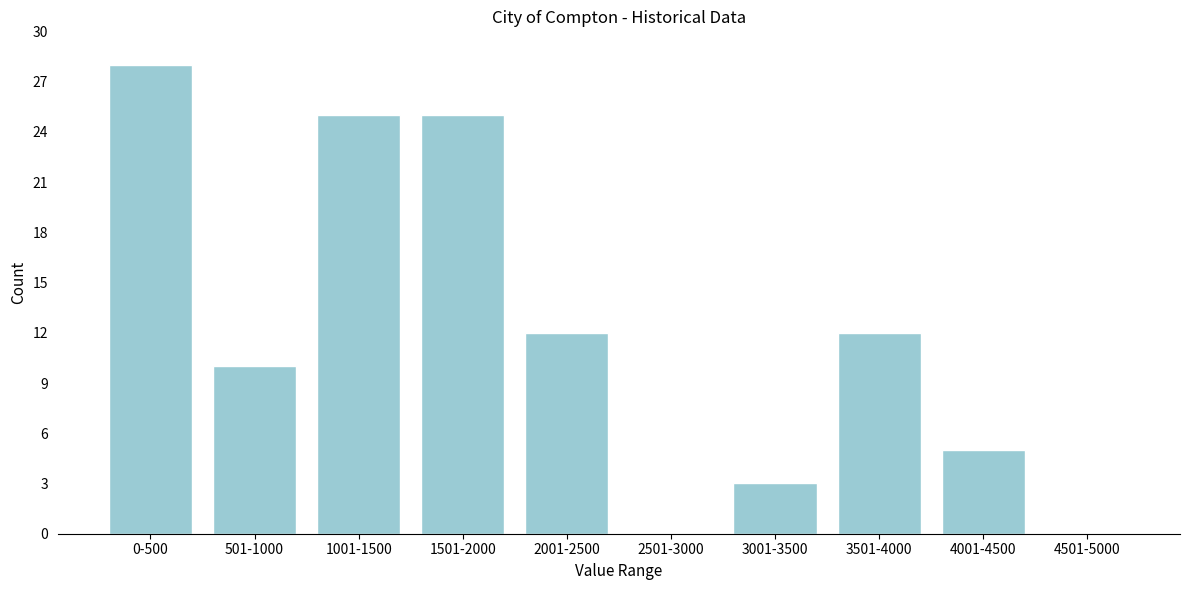

Reading left to right, transcribe all the data shown in this chart.

0-500=28	501-1000=10	1001-1500=25	1501-2000=25	2001-2500=12	2501-3000=0	3001-3500=3	3501-4000=12	4001-4500=5	4501-5000=0